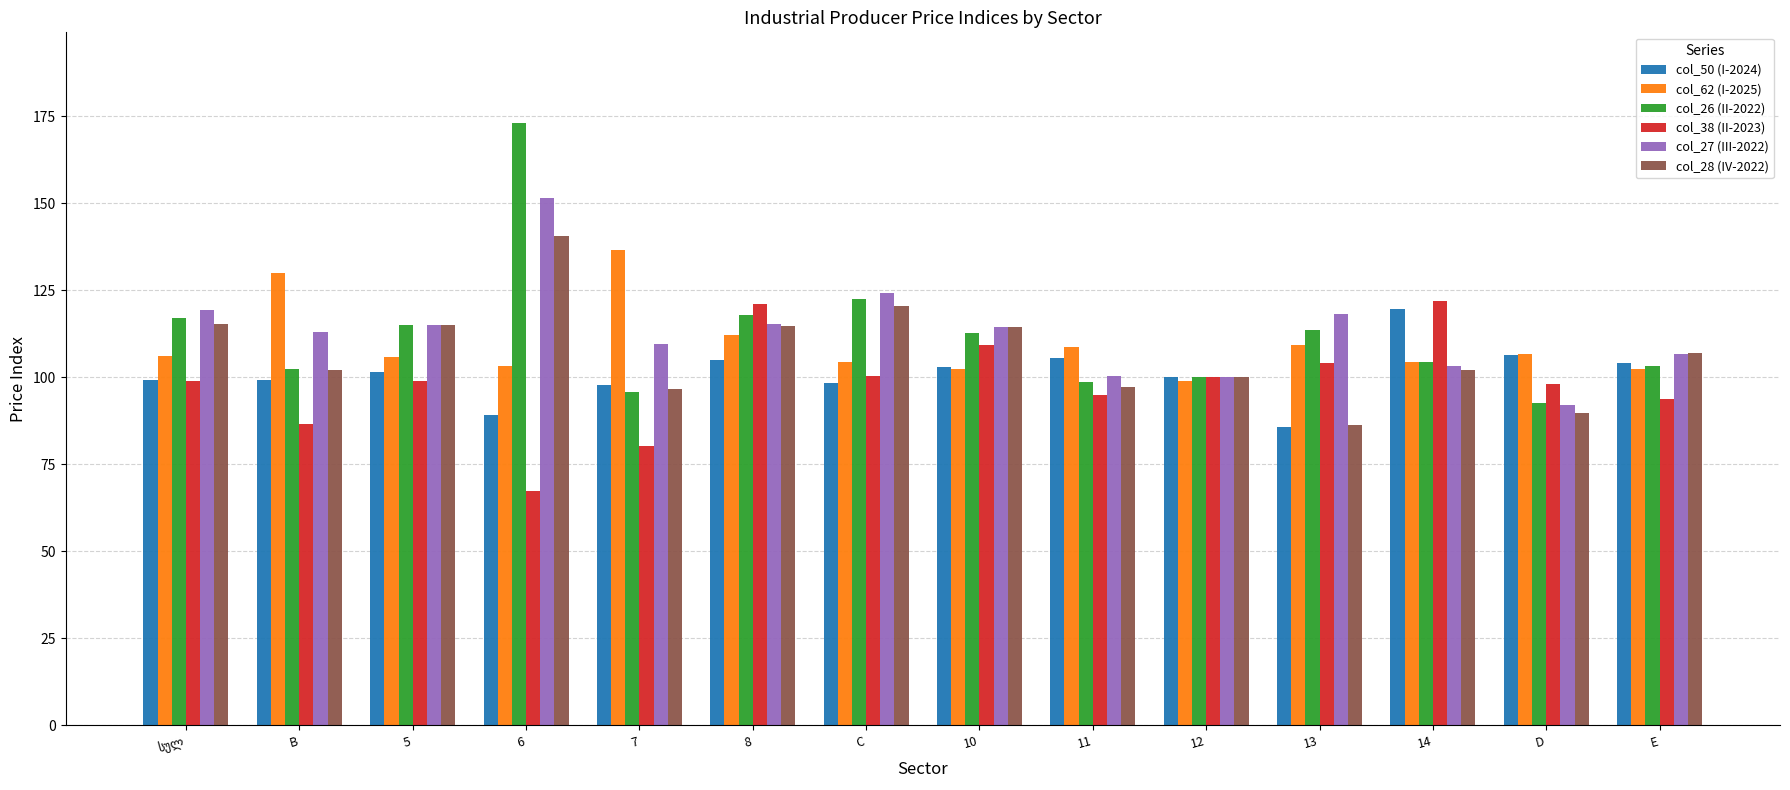

What is the maximum value for col_38 (II-2023)?

121.8